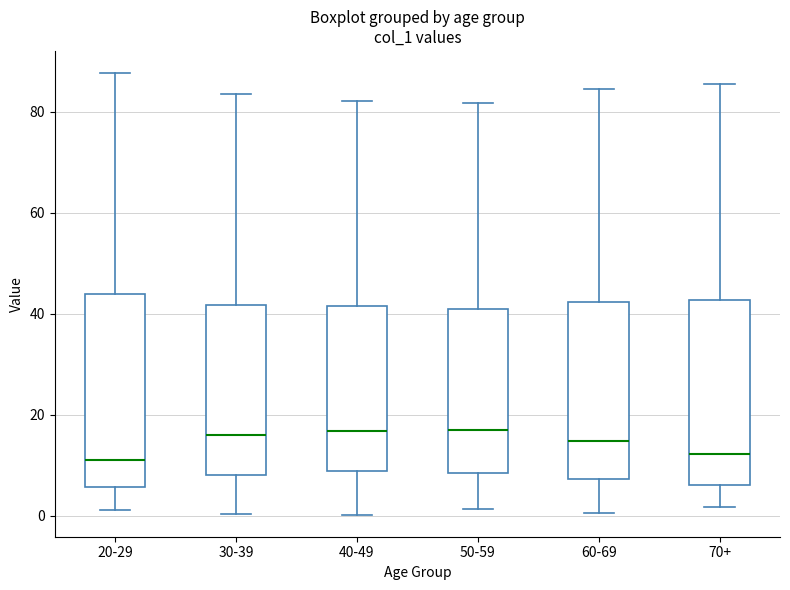

Where is the upper edge of the box for 70+ on the y-axis? The values are not printed on the chart, so give them approximately, as read against the axis.

42